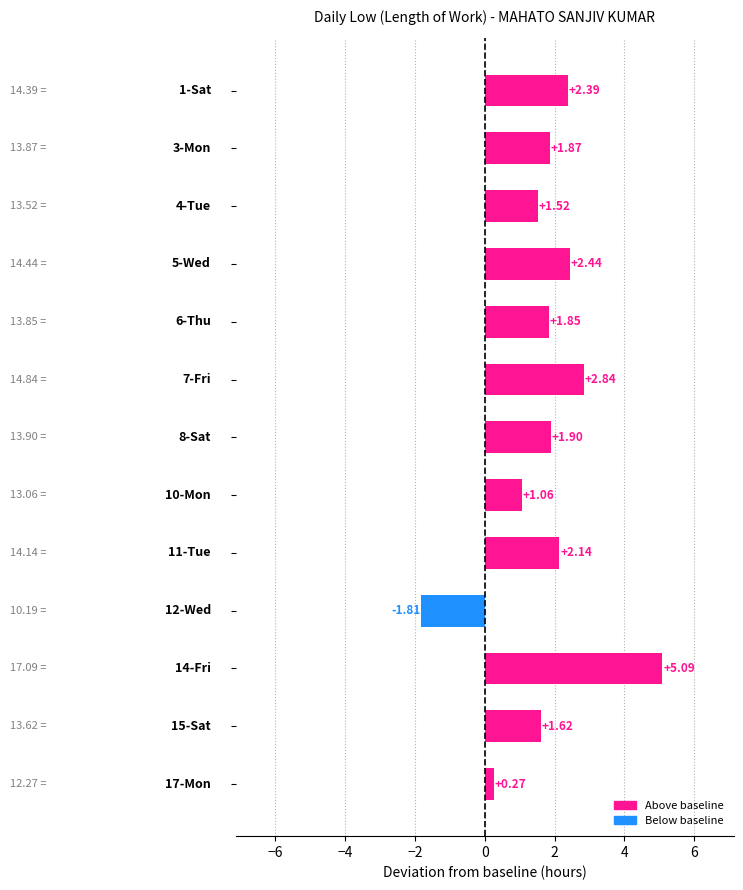

What is the difference between the maximum and minimum values?

6.9